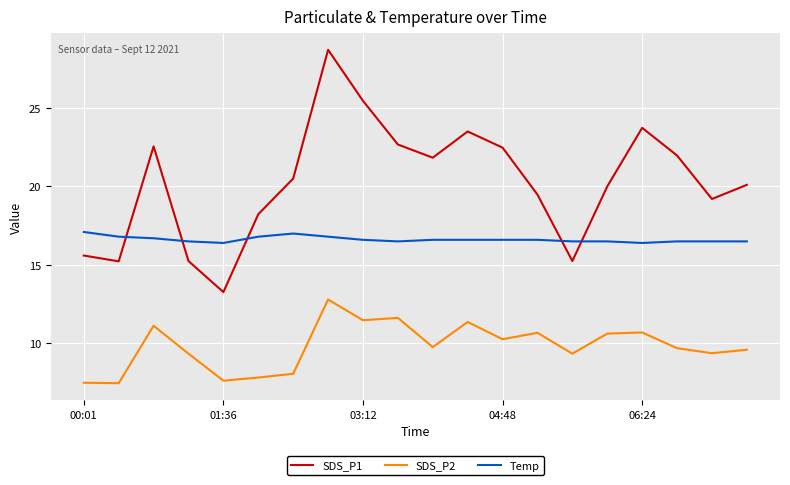

What is the difference between the maximum and minimum values in the SDS_P1 series?

15.4